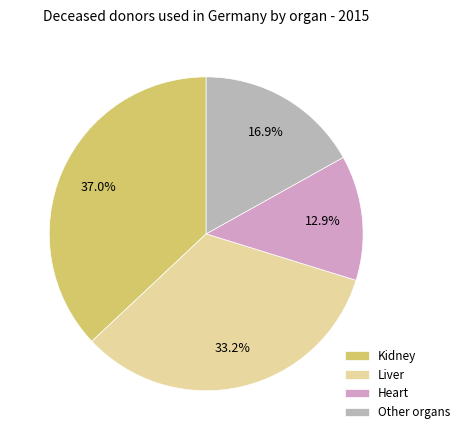

Approximately how many times larger is the value at Liver compared to Kidney?

0.9